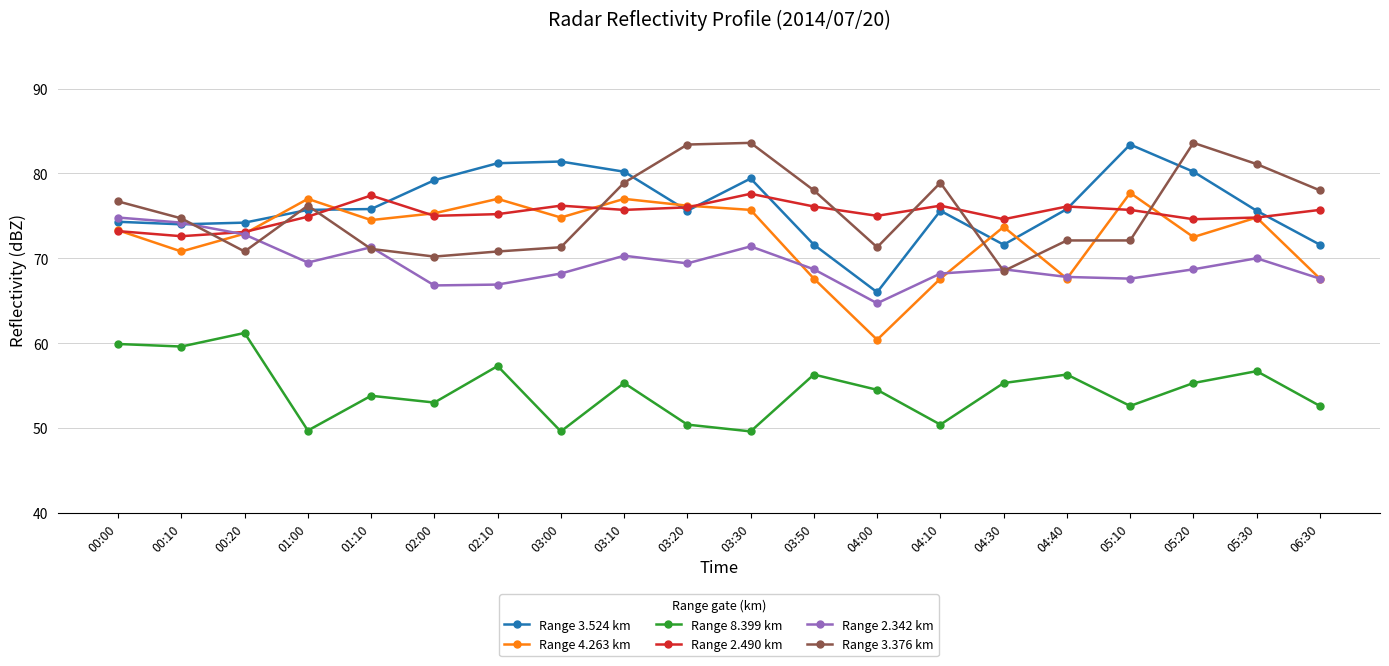

How many data points in Range 8.399 km are less than 55?

10